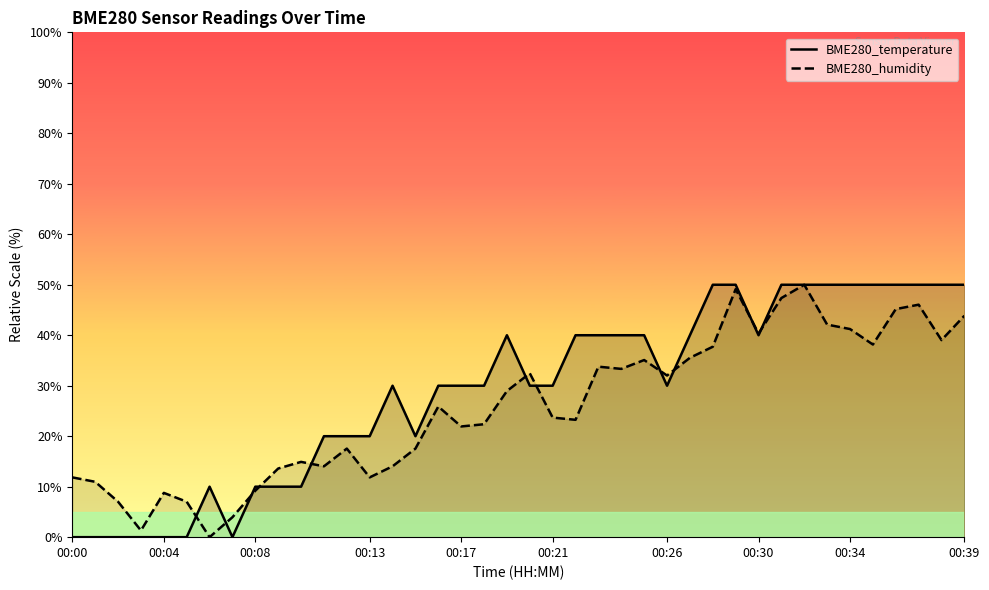

The value of BME280_humidity at 00:21 is 6.2. True or false?

False